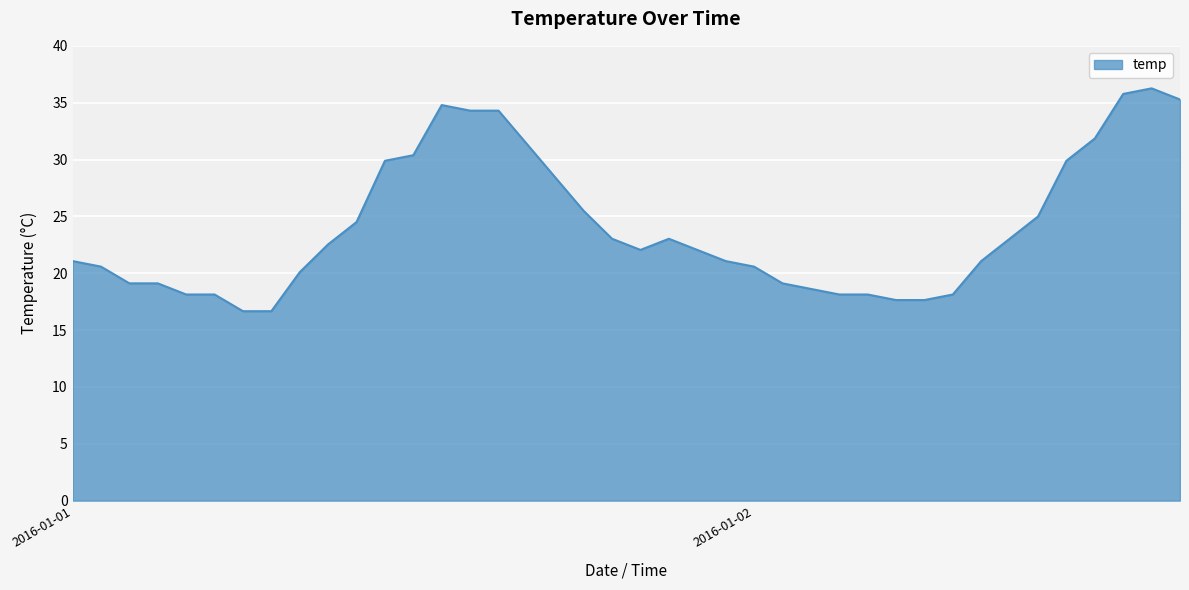

What is the difference between the maximum and minimum values?

19.6